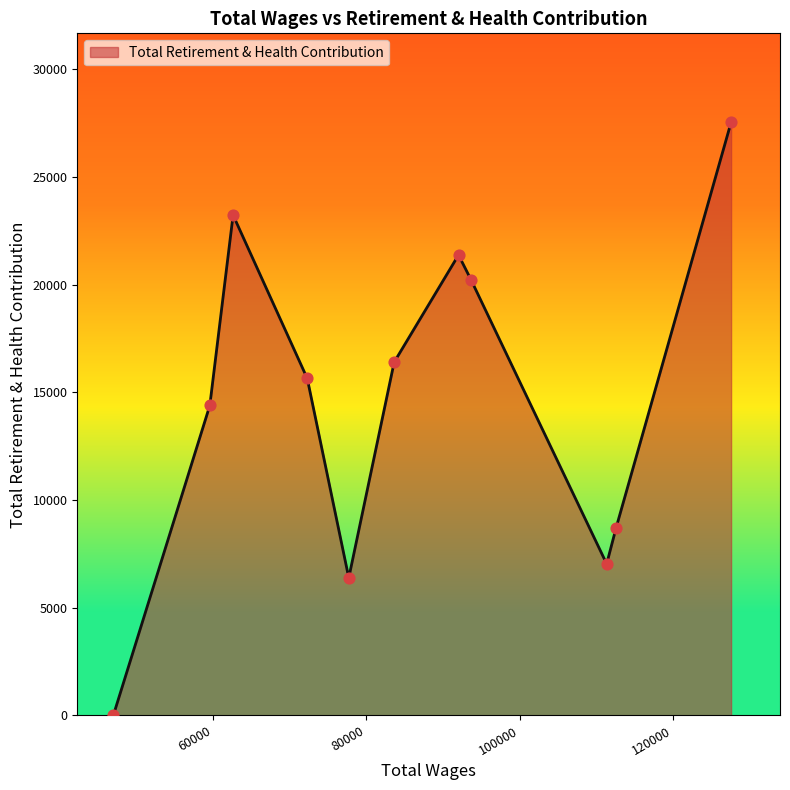

What is the maximum value shown in the chart?

27541